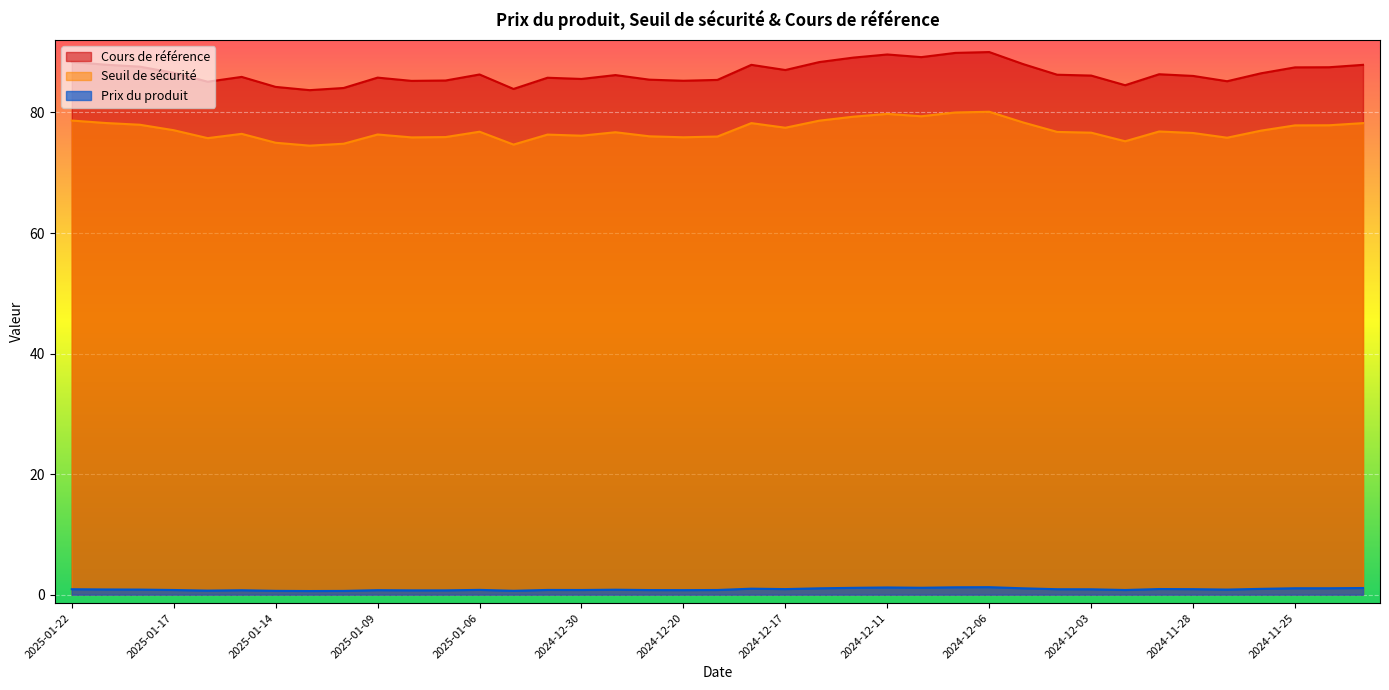

True or false: Seuil de sécurité and Cours de référence cross at least once.

False